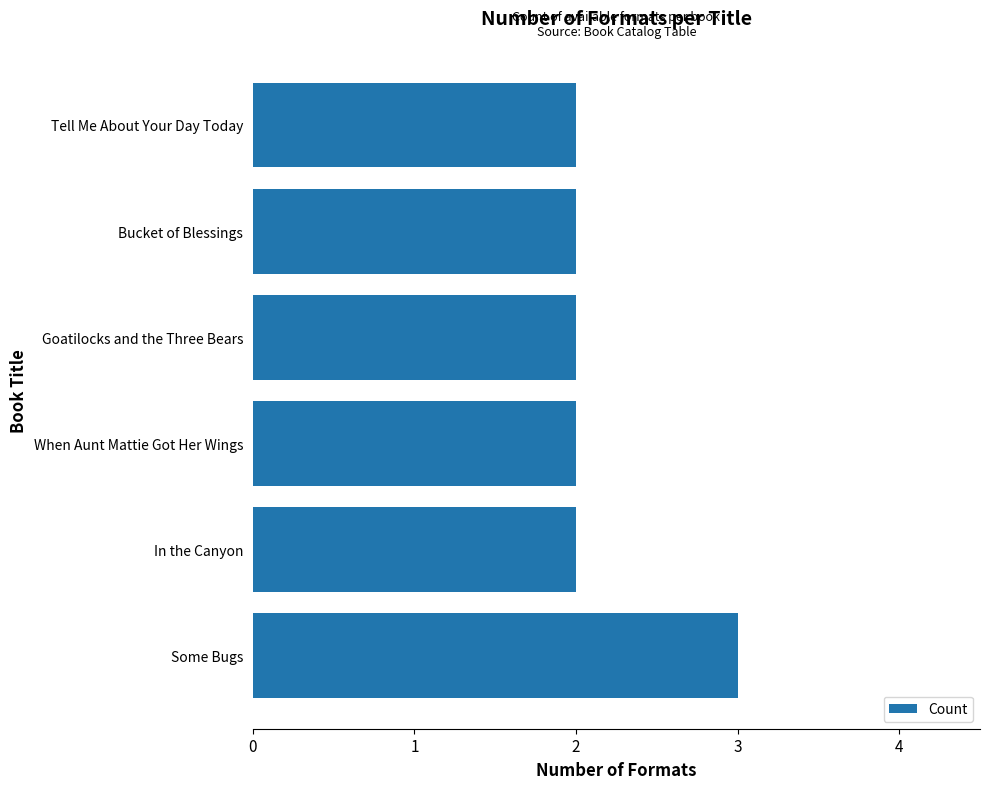

True or false: the data shows 2 at In the Canyon.

True